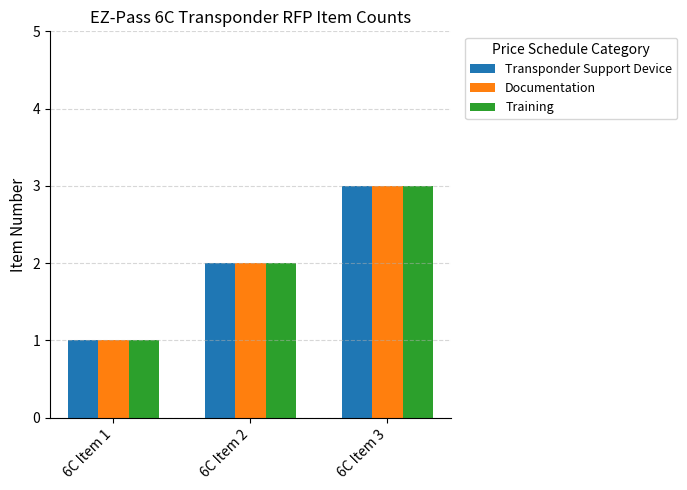

Reading left to right, extract all data points from this chart.

Transponder Support Device: 6C Item 1=1	6C Item 2=2	6C Item 3=3
Documentation: 6C Item 1=1	6C Item 2=2	6C Item 3=3
Training: 6C Item 1=1	6C Item 2=2	6C Item 3=3